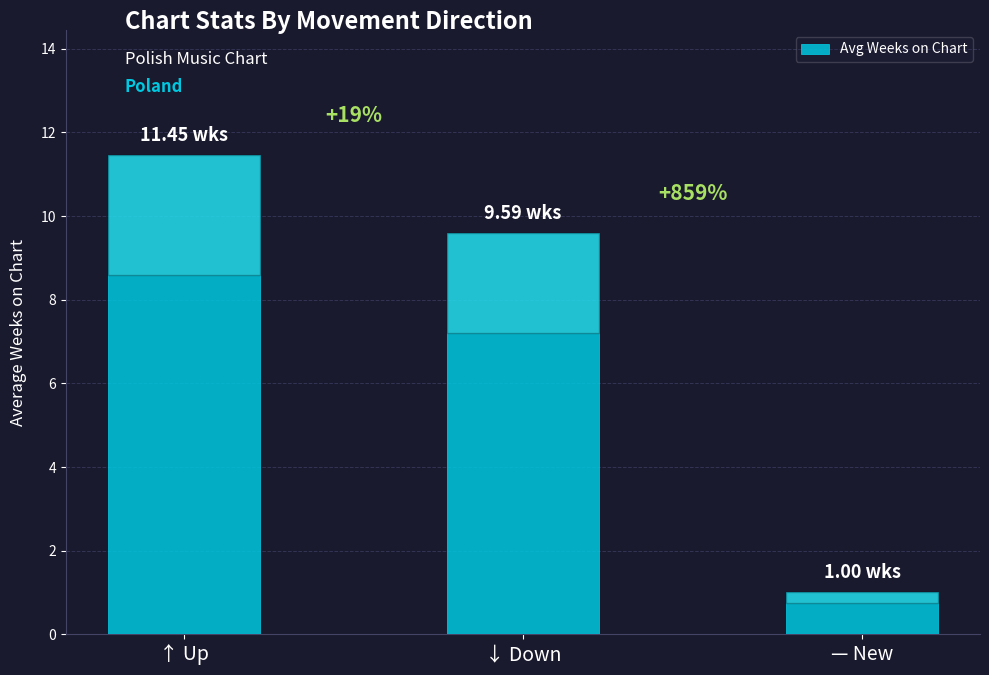

Is it true that the value at ↑ Up is 7.1?

False